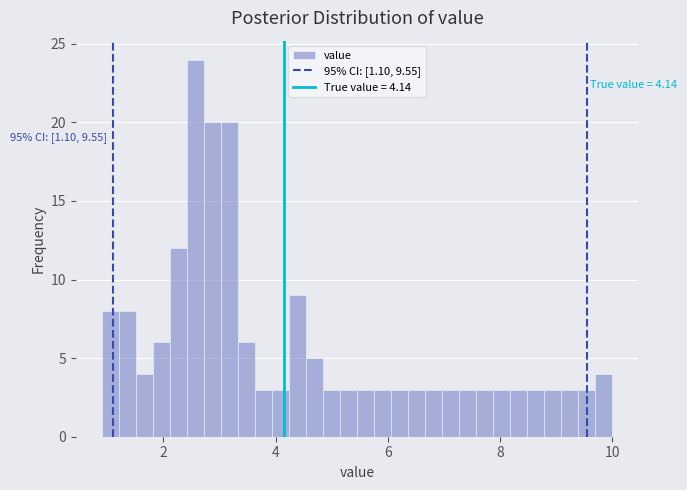

Around what value on the x-axis is the tallest bar? Give the approximate position of its centre, as read against the axis.

2.6